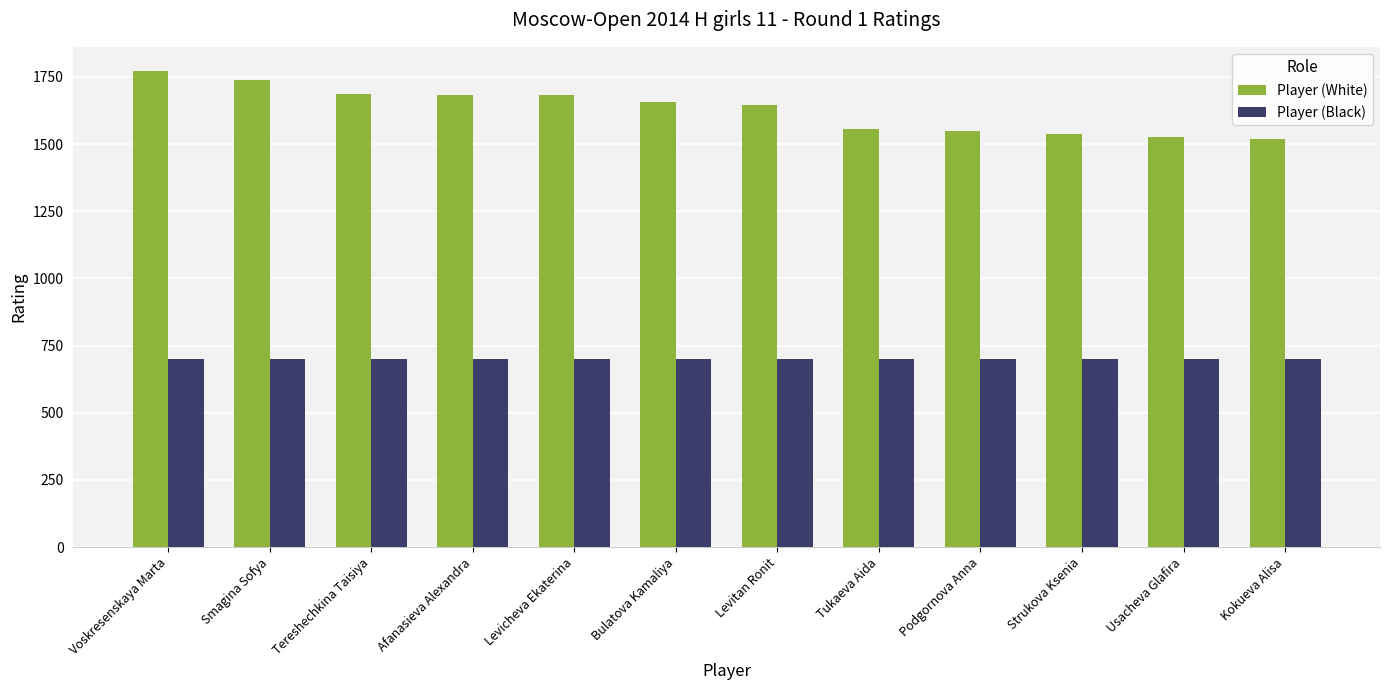

At which category is the sum across all series the highest?

Voskresenskaya Marta